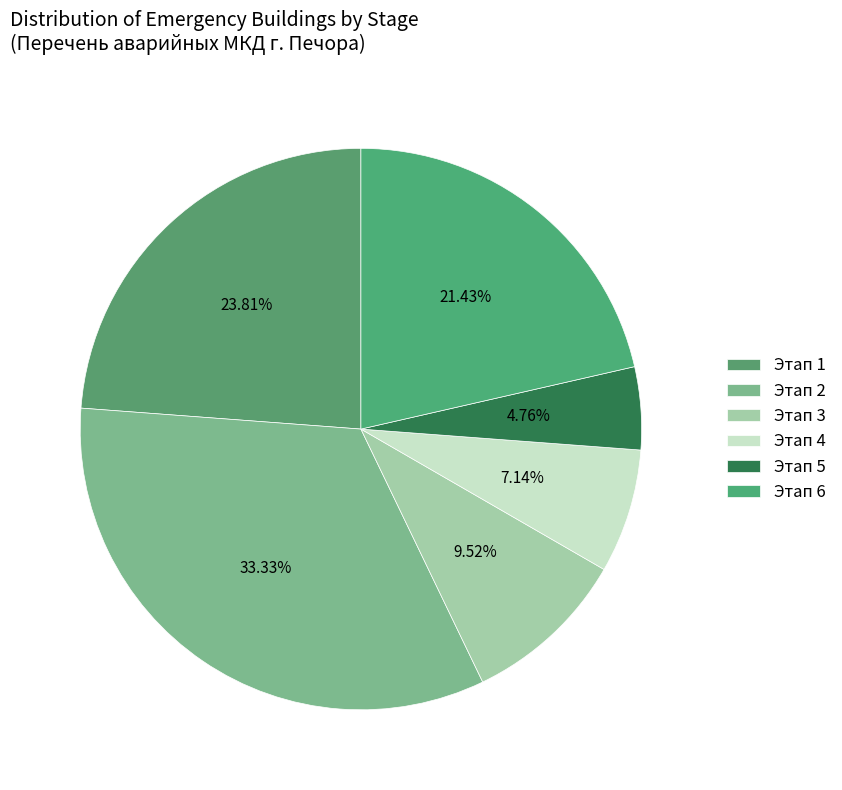

To the nearest percent, what portion does Этап 5 represent?

5%